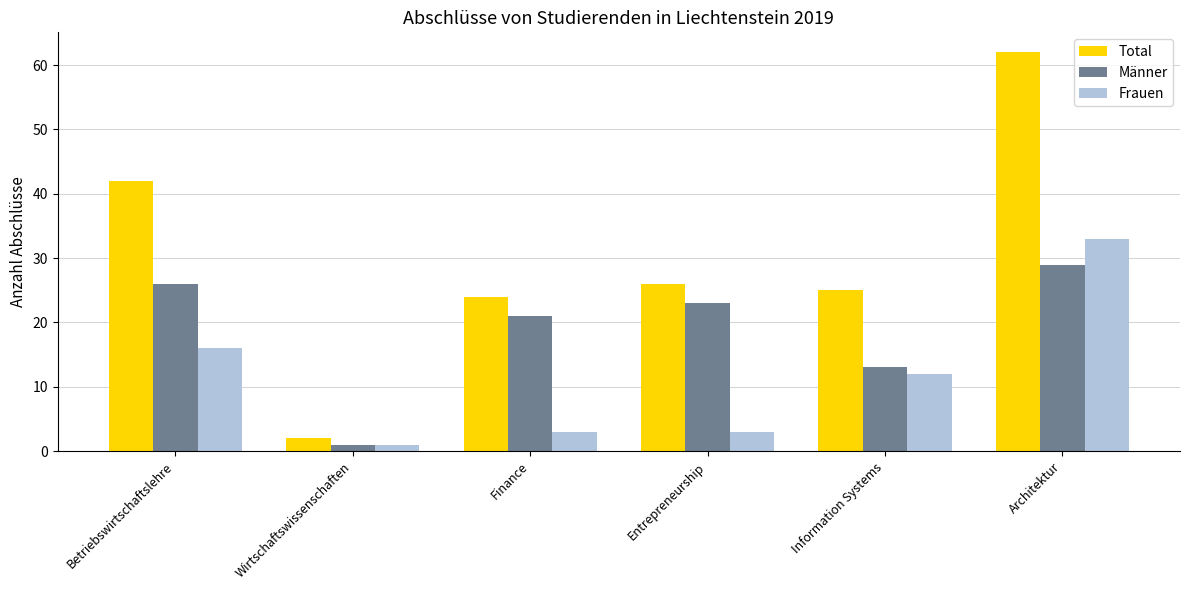

What is the difference between the maximum and minimum values in the Männer series?

28